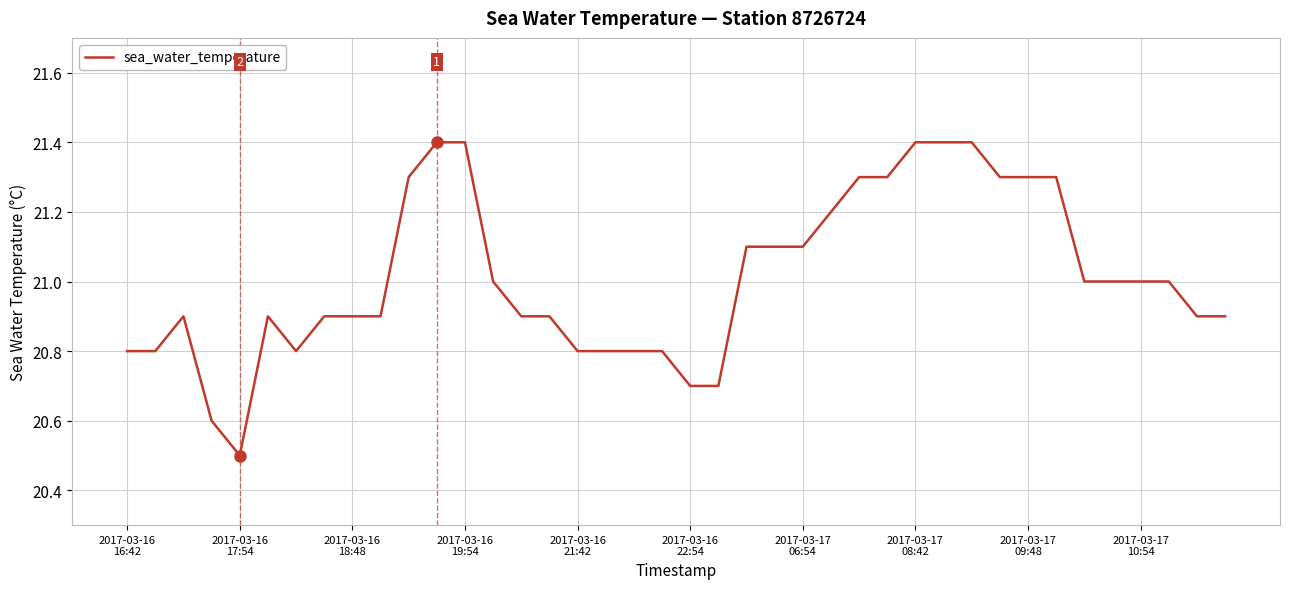

Count the values in the range 20 to 21.

25